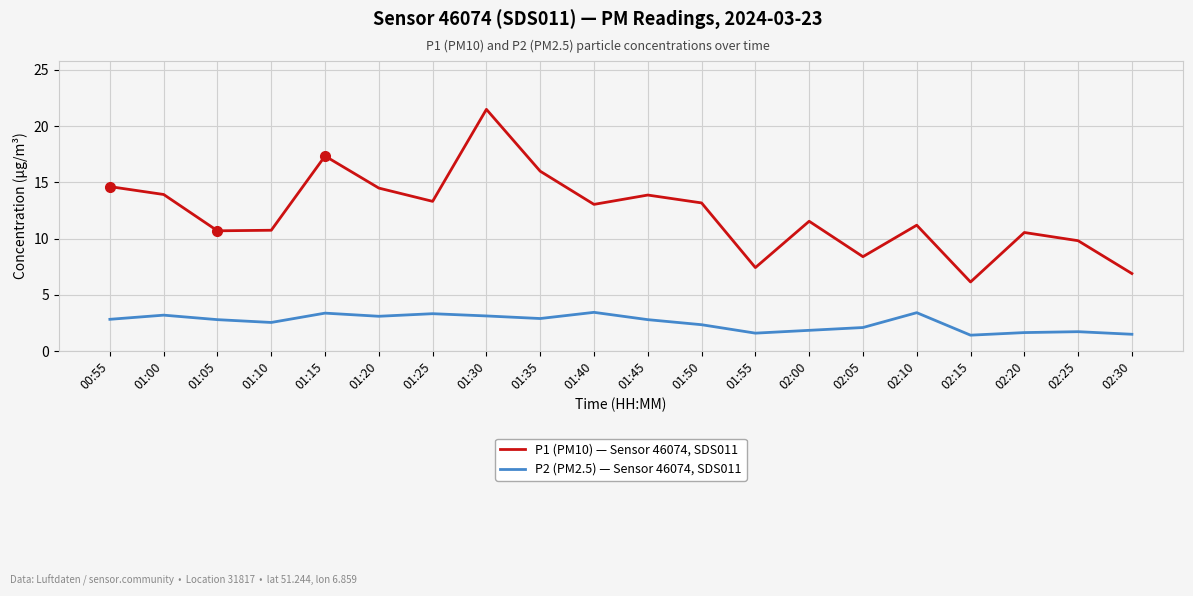

Between 01:40 and 02:30, which series saw the biggest shift?

P1 (PM10) — Sensor 46074, SDS011